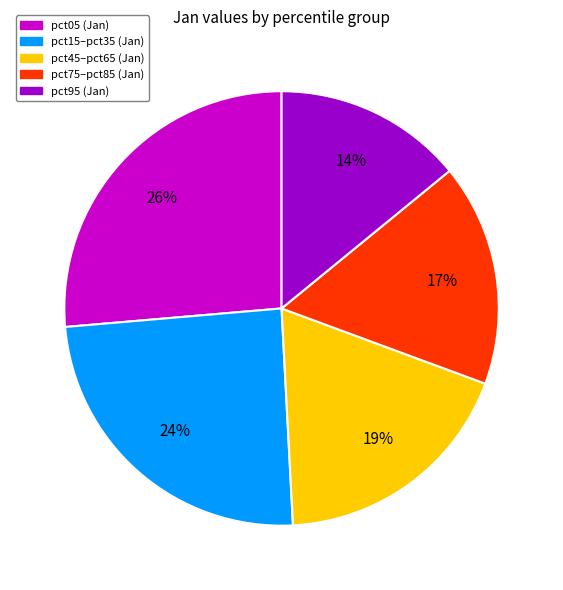

Which category has the biggest portion of the pie?

pct05 (Jan)